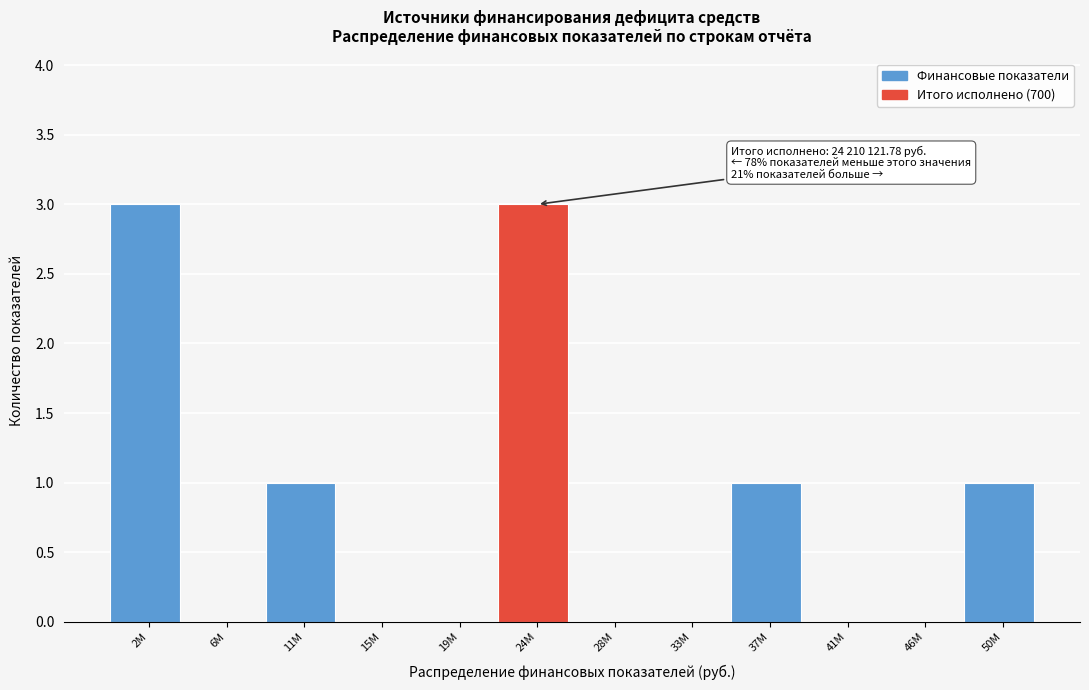

Reading left to right, what are all the values shown in this chart?

2M=3	6M=0	11M=1	15M=0	19M=0	24M=3	28M=0	33M=0	37M=1	41M=0	46M=0	50M=1